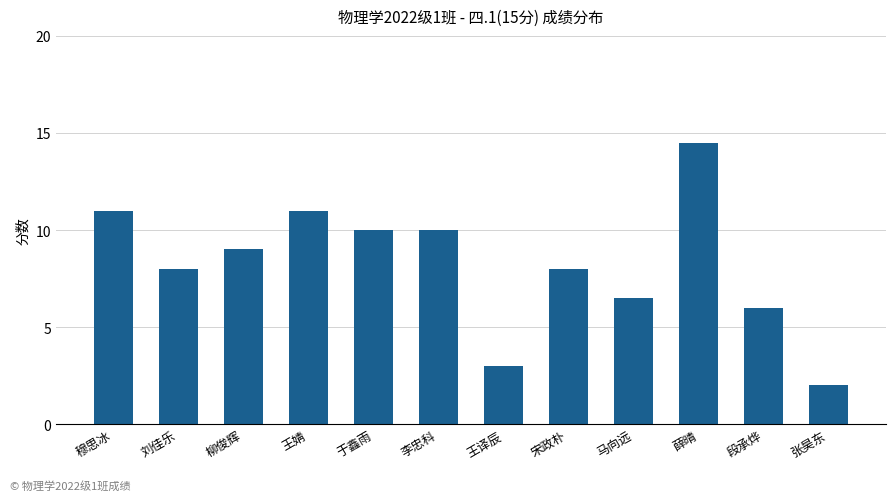

What is the approximate value at 王译辰?

3.0